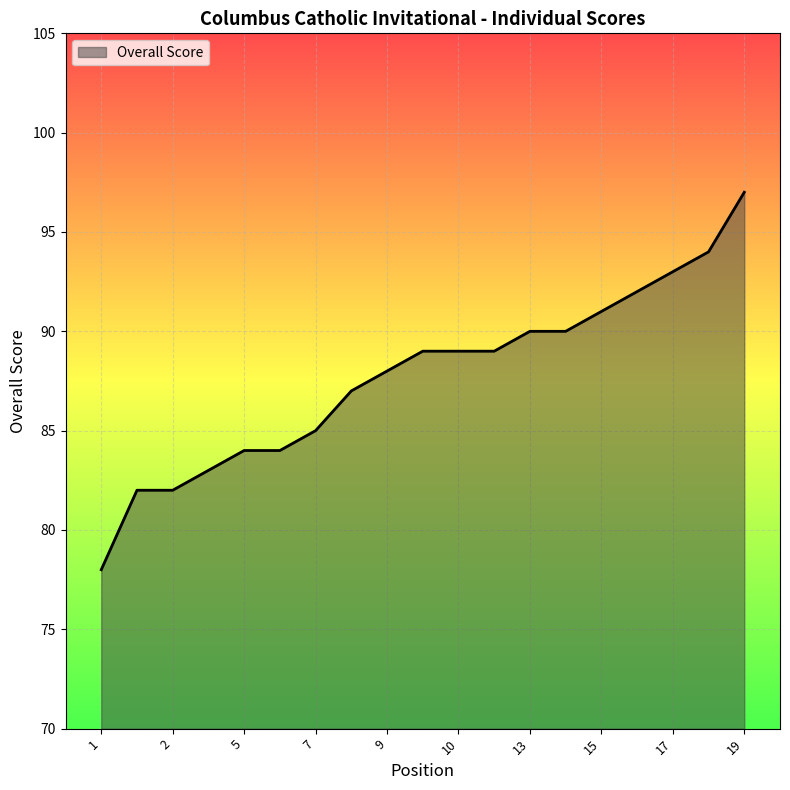

What is the minimum value shown in the chart?

78